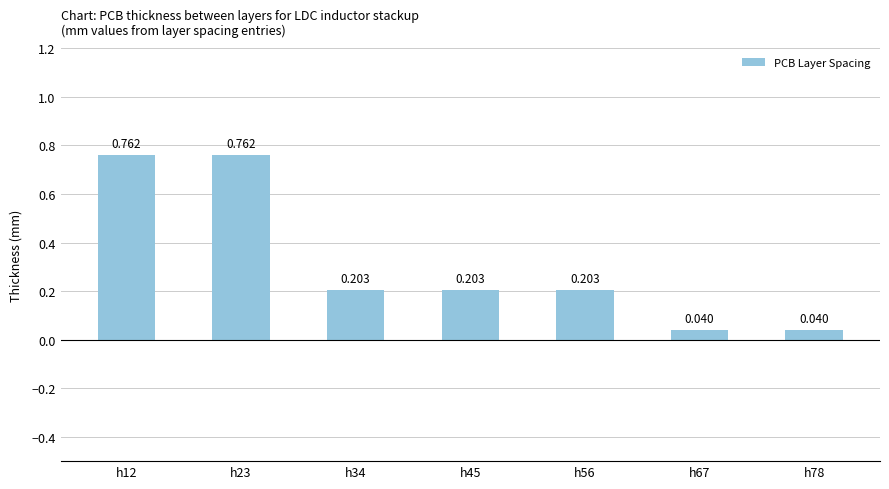

How many bars are there in total?

7